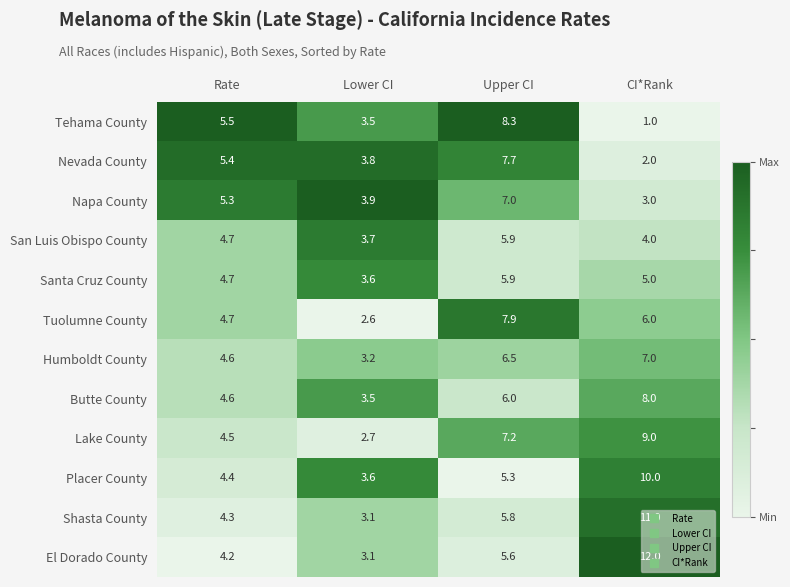

How many values in the Santa Cruz County series are below 5?

2